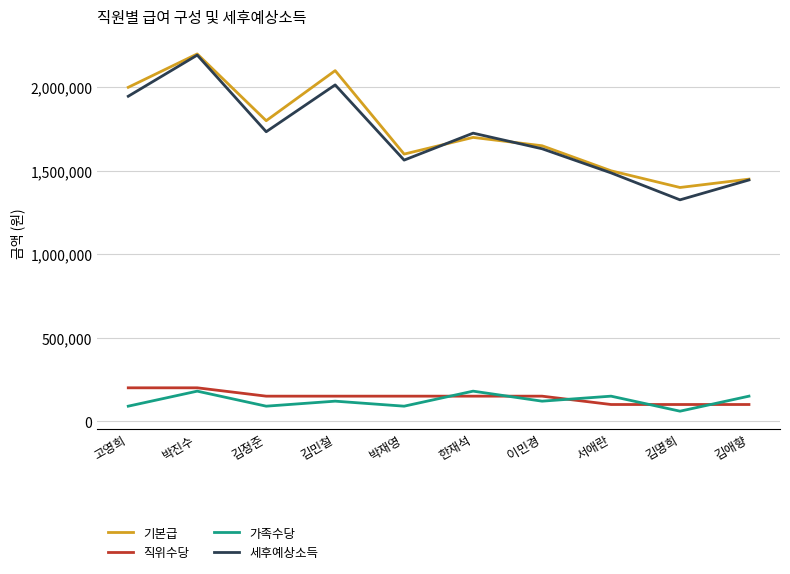

True or false: 직위수당 and 세후예상소득 cross at least once.

False